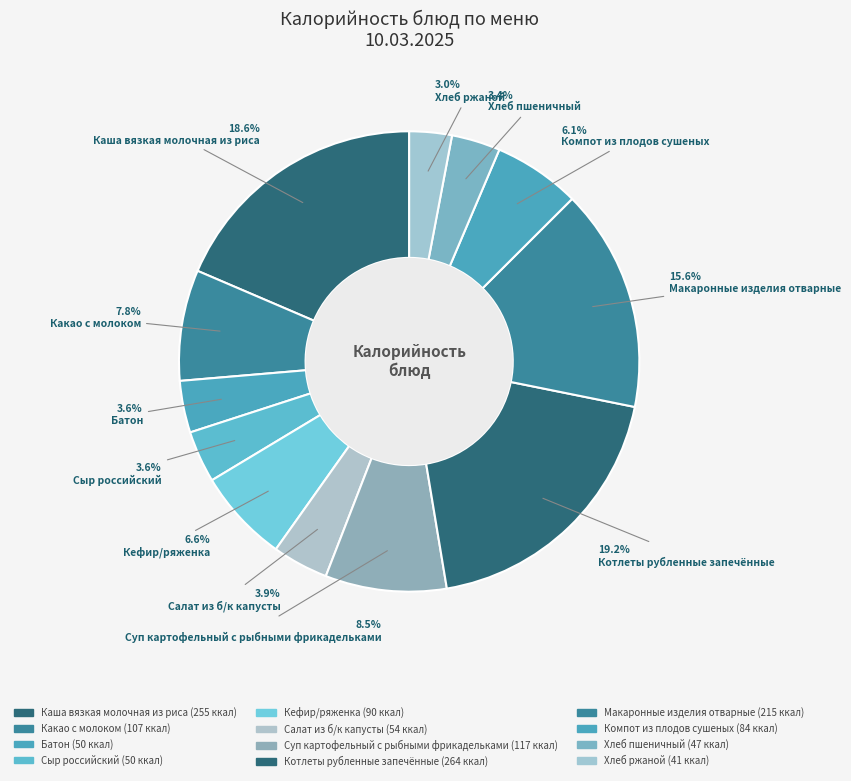

Rank the categories by value from highest to lowest.

Котлеты рубленные запечённые, Каша вязкая молочная из риса, Макаронные изделия отварные, Суп картофельный с рыбными фрикадельками, Какао с молоком, Кефир/ряженка, Компот из плодов сушеных, Салат из б/к капусты, Батон, Сыр российский, Хлеб пшеничный, Хлеб ржаной